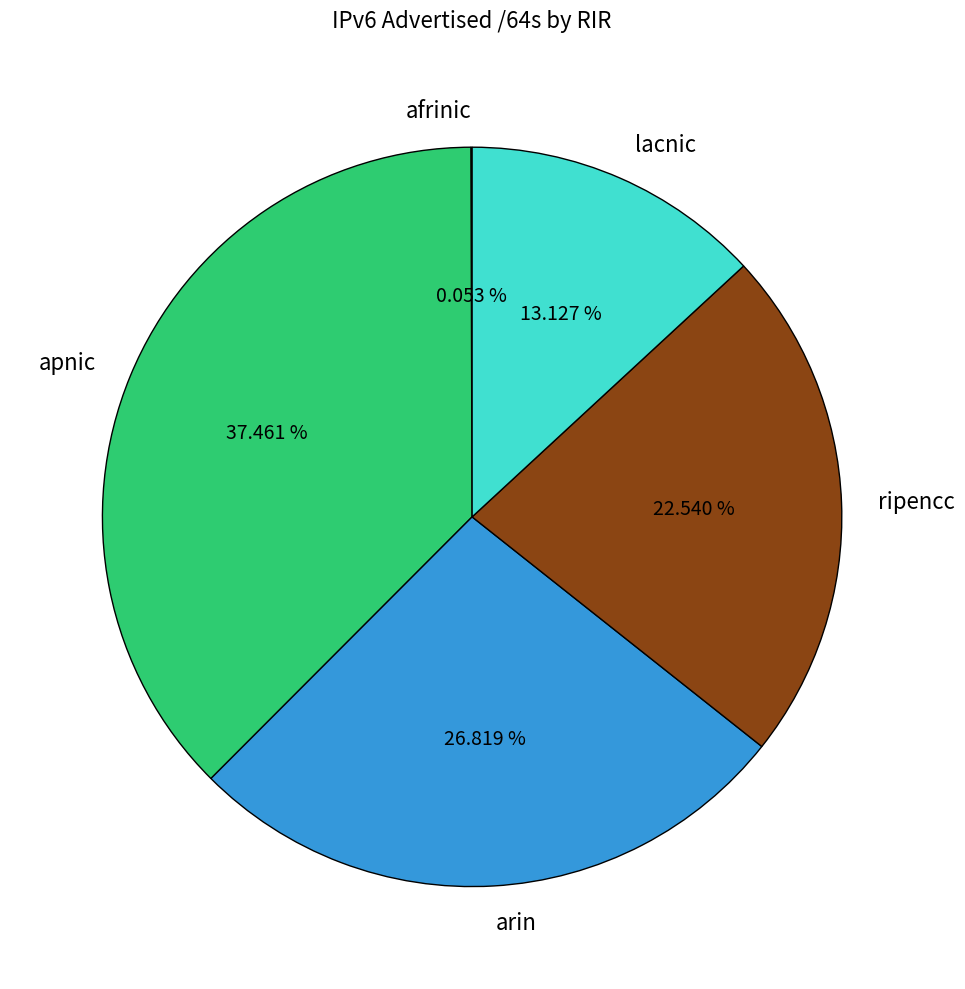

Which slice is the largest?

apnic